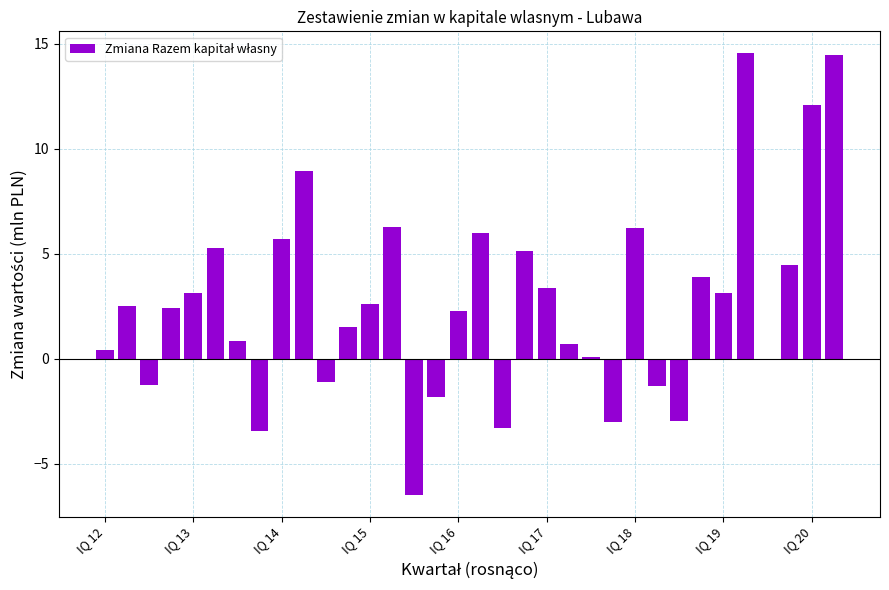

What is the sum of all values?

91.5